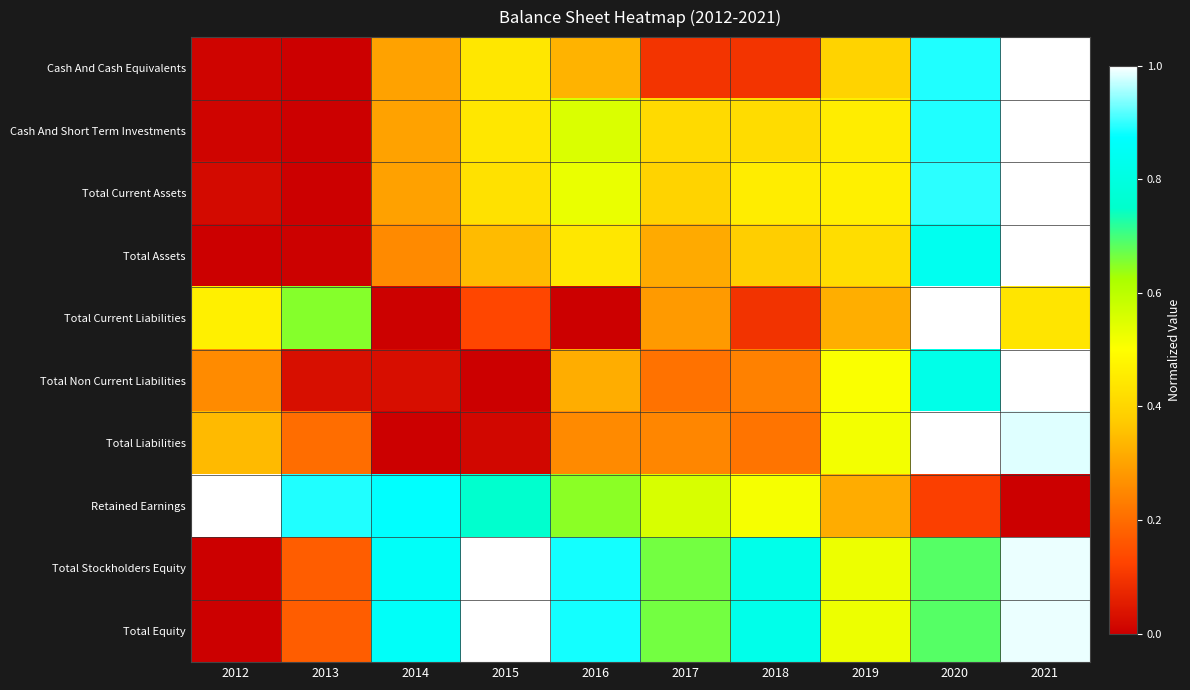

What is the difference between the highest and lowest values at 2017?

0.6